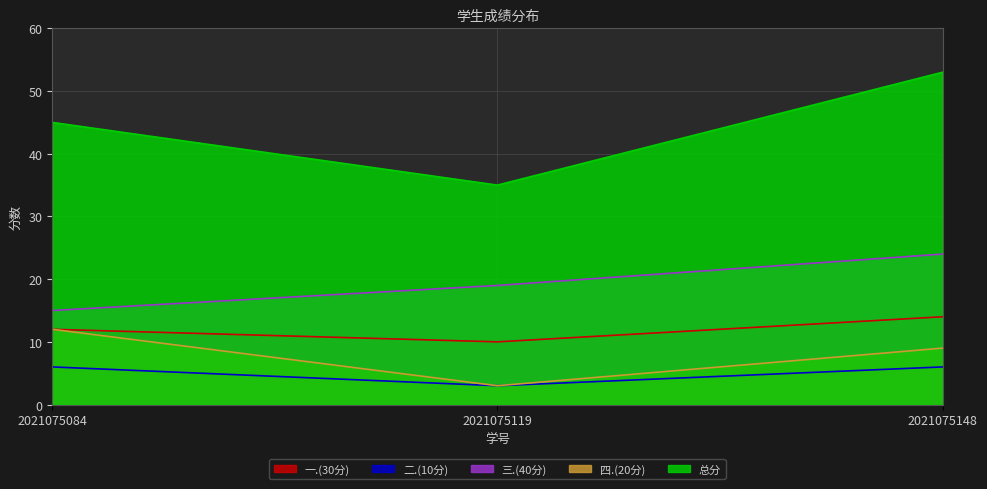

Is it true that 二.(10分) equals 4 at 2021075119?

False